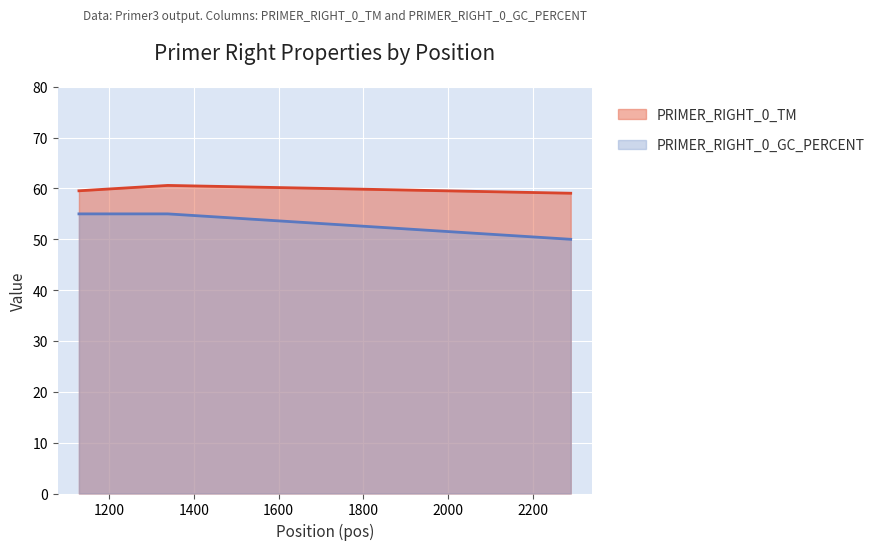

What is the maximum value for PRIMER_RIGHT_0_TM?

60.6